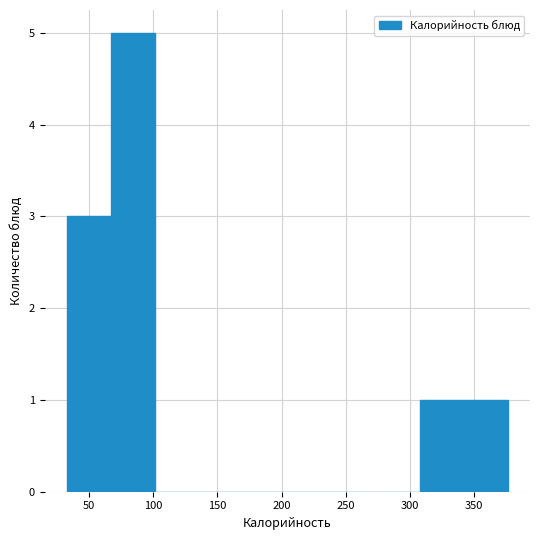

What is the height of the bar covering 340 to 375 on the x-axis? Neither the bar edges nor the heights are printed on the chart, so give them approximately, as read against the axes.

1